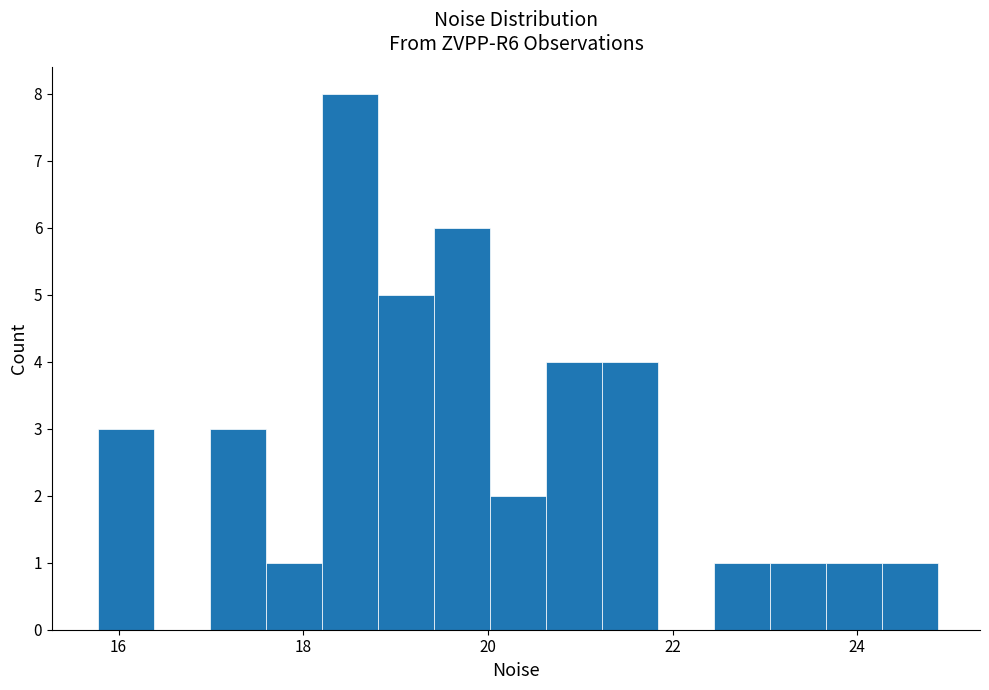

Around what value on the x-axis is the tallest bar? Give the approximate position of its centre, as read against the axis.

18.6